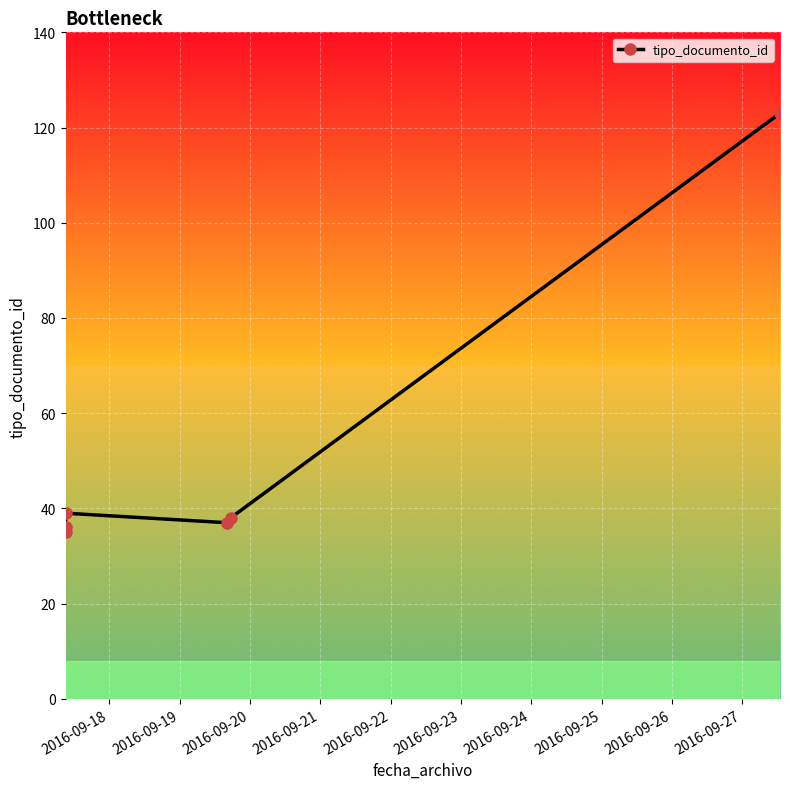

How many interior local peaks (higher than both neighbors) does the data have?

1